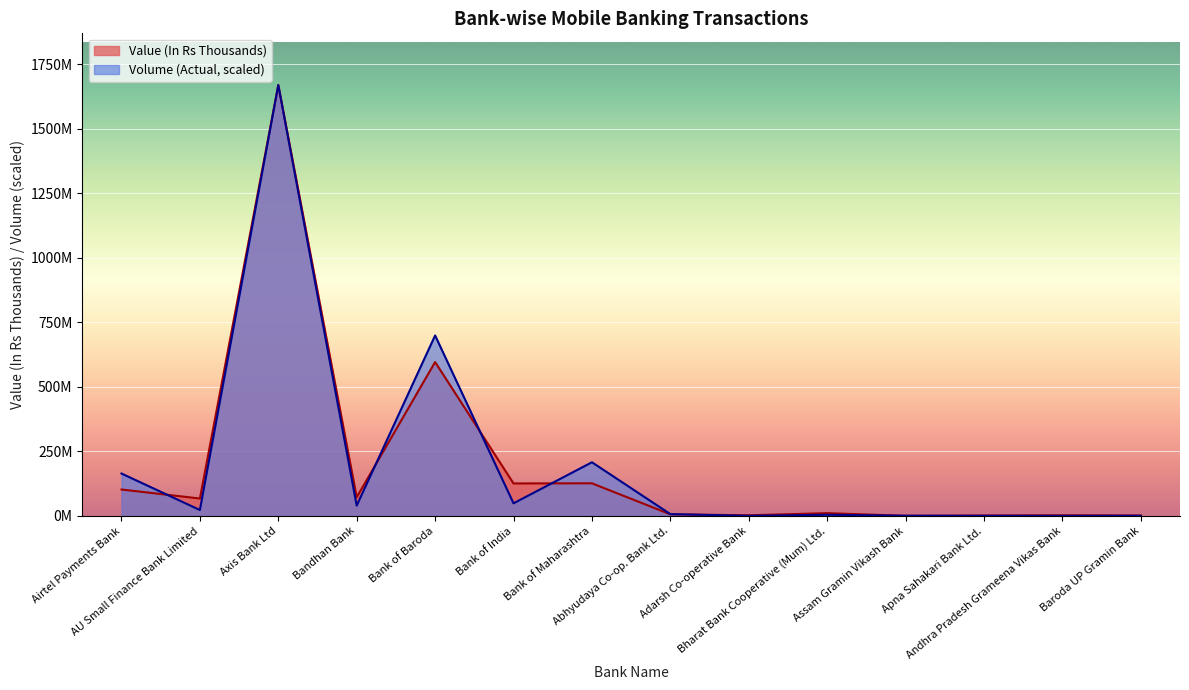

Is it true that Volume (Actual) equals 43510793.4 at Airtel Payments Bank?

False